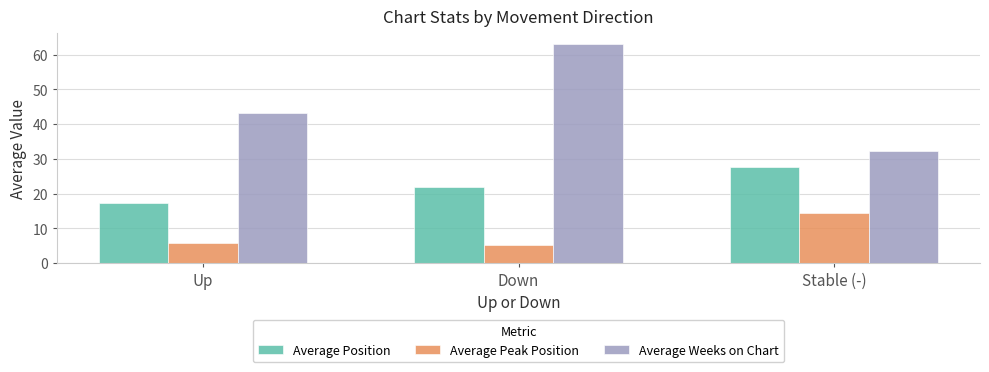

What is the difference between the maximum and minimum values in the Average Weeks on Chart series?

30.6